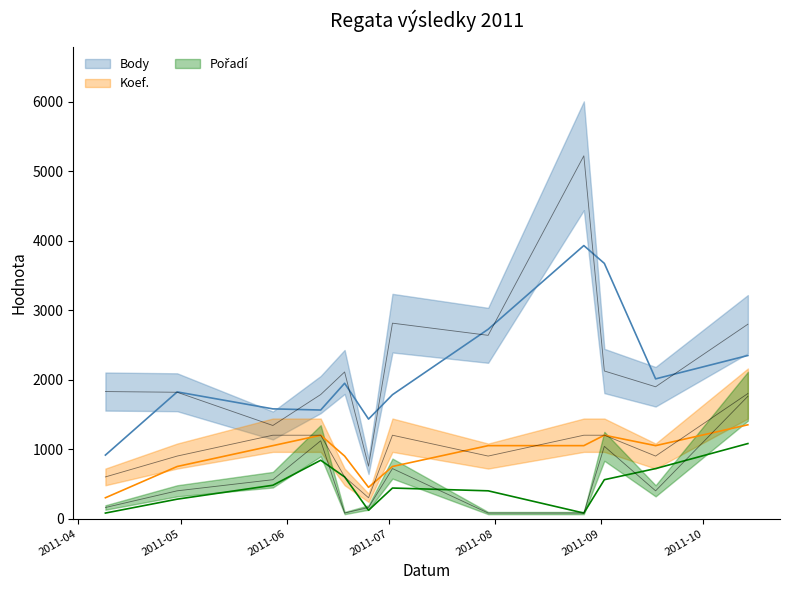

How many values in the Pořadí series exceed 400?

5